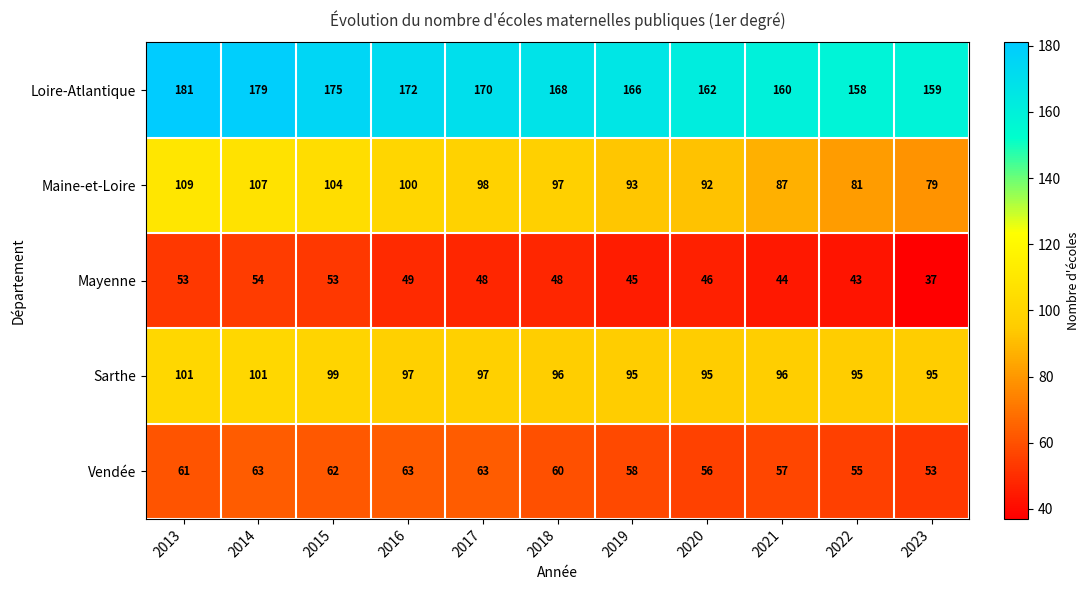

Which series changed the most between 2018 and 2023?

Maine-et-Loire